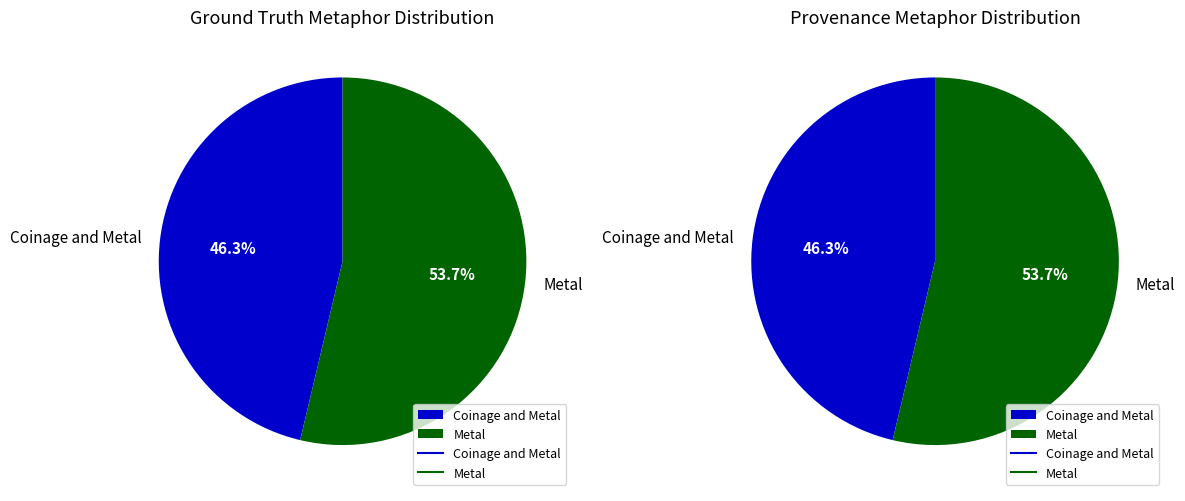

Which slice represents more than half of the pie?

Metal